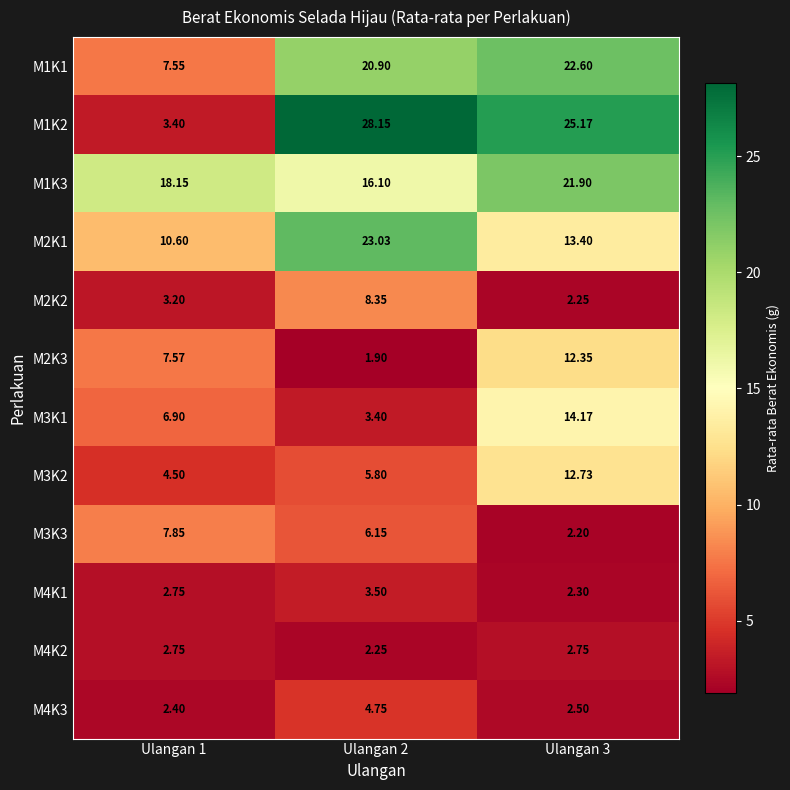

At which category does the chart reach its peak across all series?

Ulangan 2